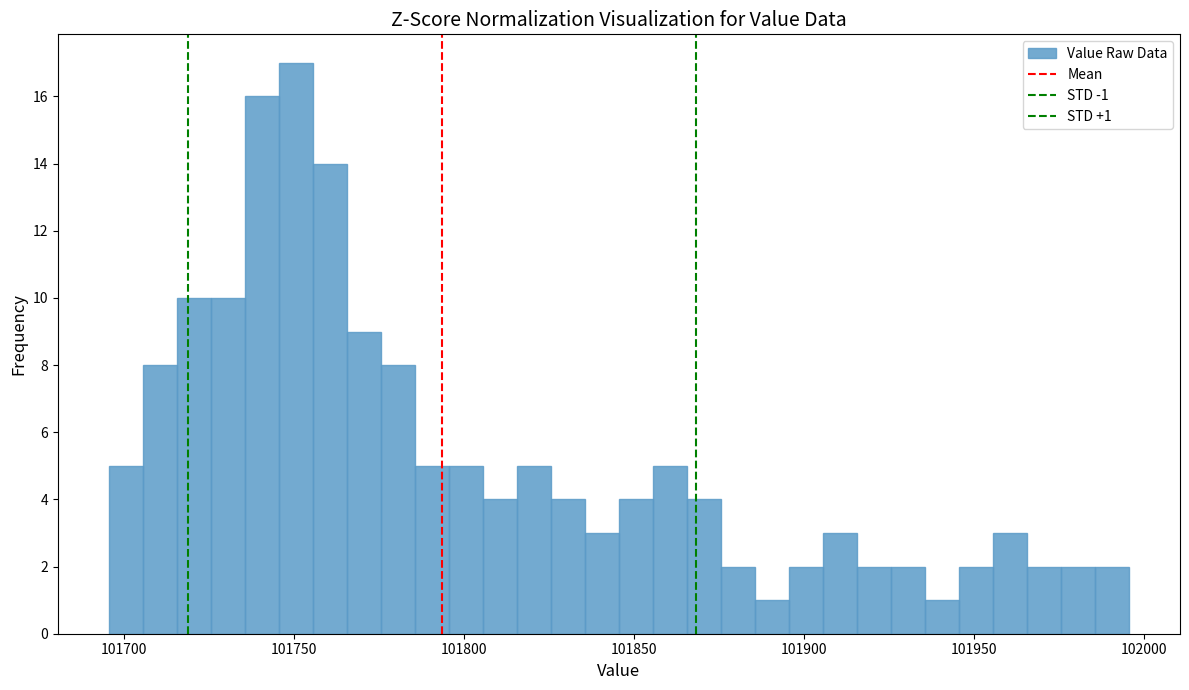

Around what value on the x-axis is the tallest bar? Give the approximate position of its centre, as read against the axis.

101750